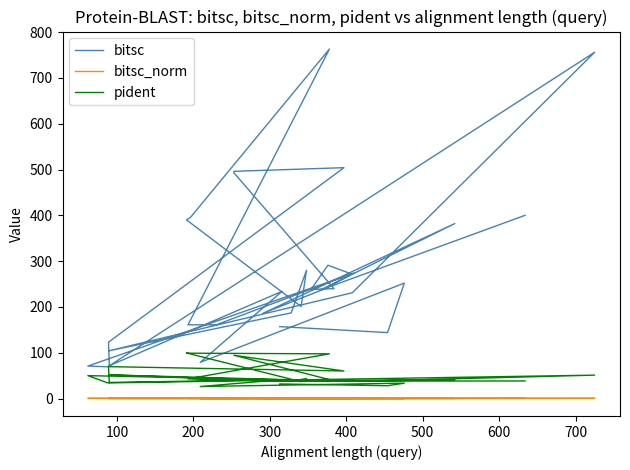

True or false: bitsc_norm and pident intersect in this chart.

False